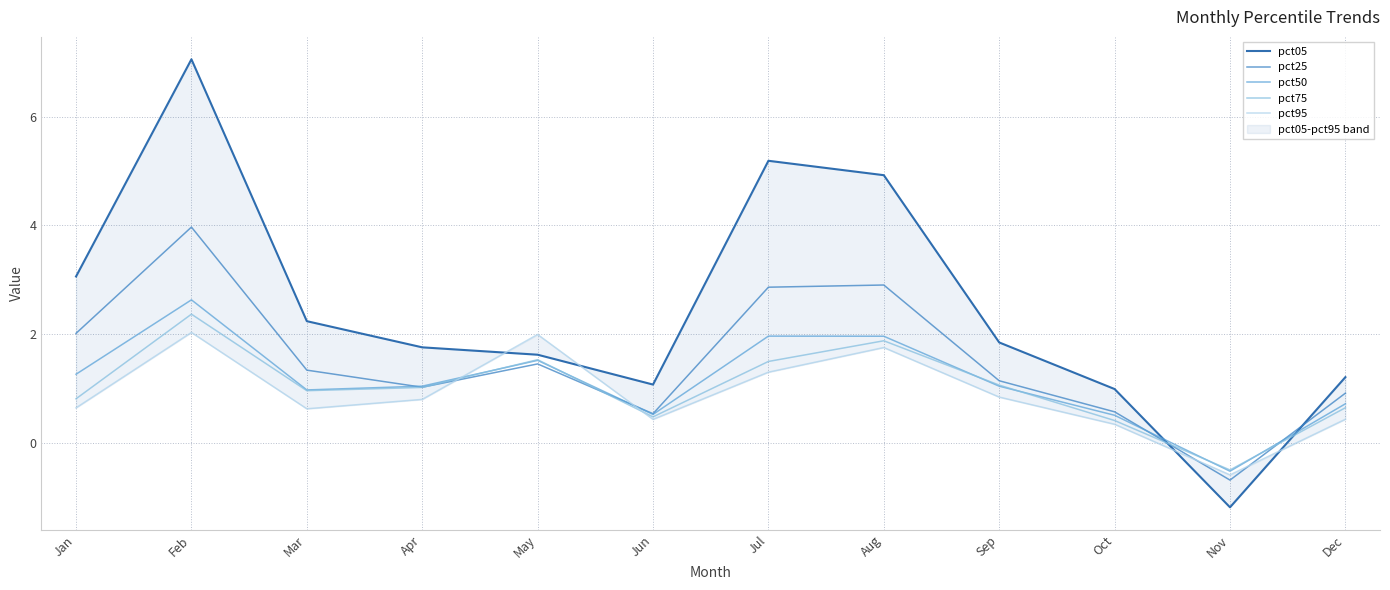

Which category has the lowest value in the pct05 series?

Nov